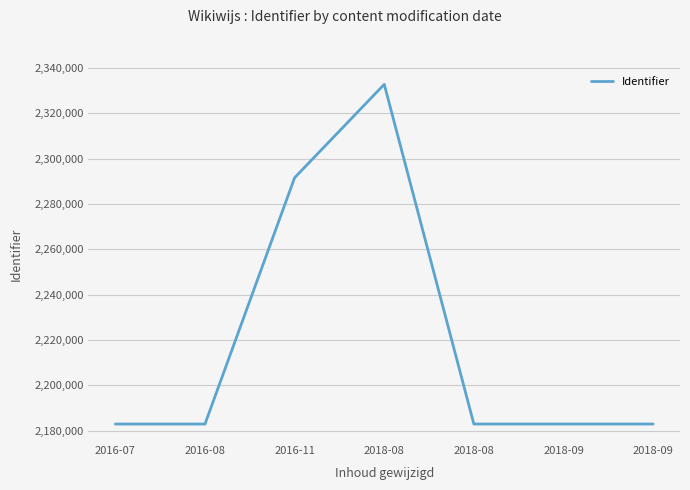

Count the number of data series in this chart.

1